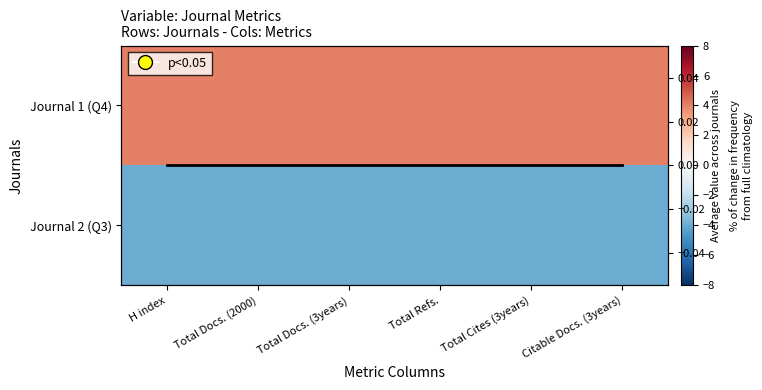

What is the maximum value shown in the chart?

4